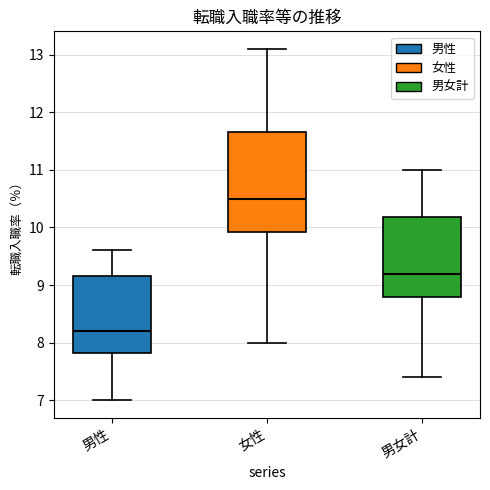

Reading left to right, read every box against the y-axis: the position of its median line, the range the box covers, and the ends of its whiskers. The values are not printed on the chart, so give them approximately, as read against the axis.

男性: median 8.2, box 7.8 to 9.2, whiskers 7.0 to 9.6
女性: median 10.5, box 9.9 to 11.7, whiskers 8.0 to 13.1
男女計: median 9.2, box 8.8 to 10.2, whiskers 7.4 to 11.0